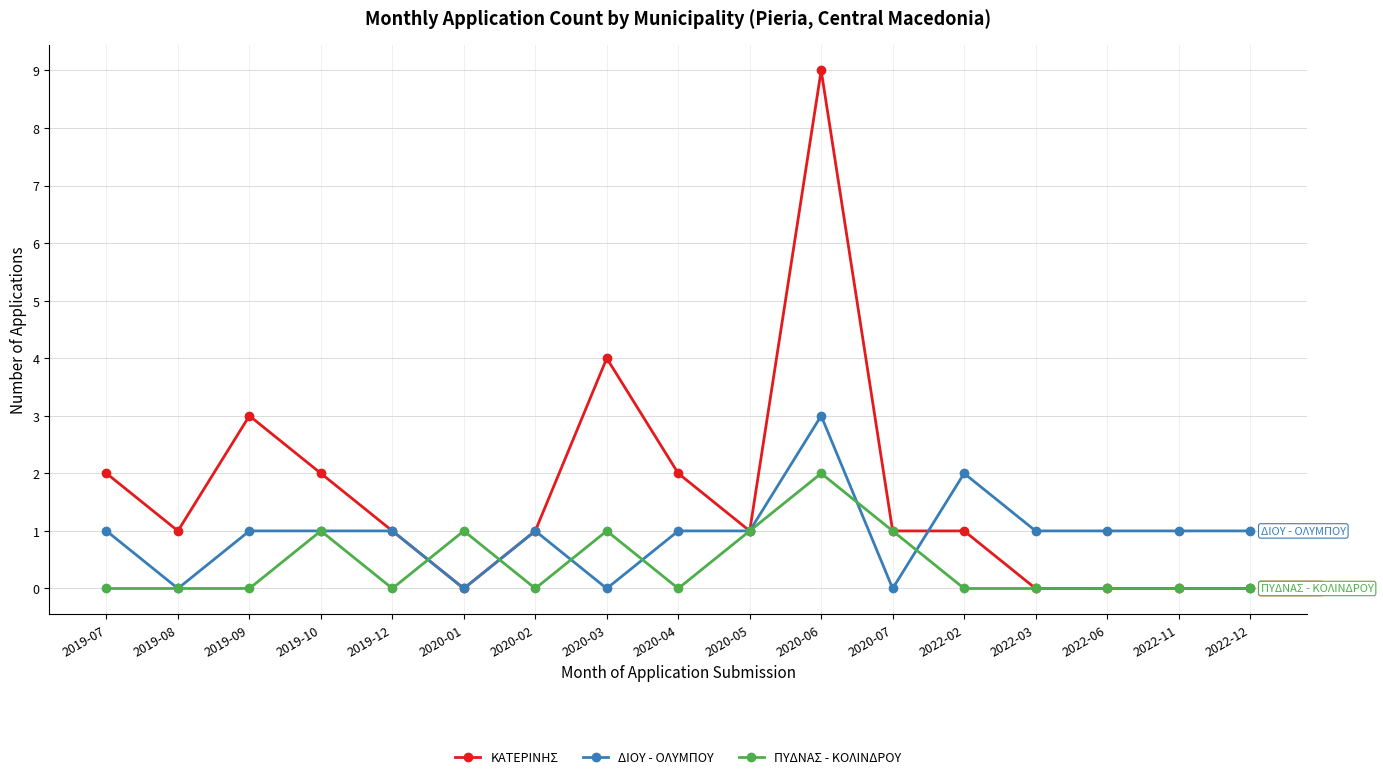

How many categories are shown in the chart?

17